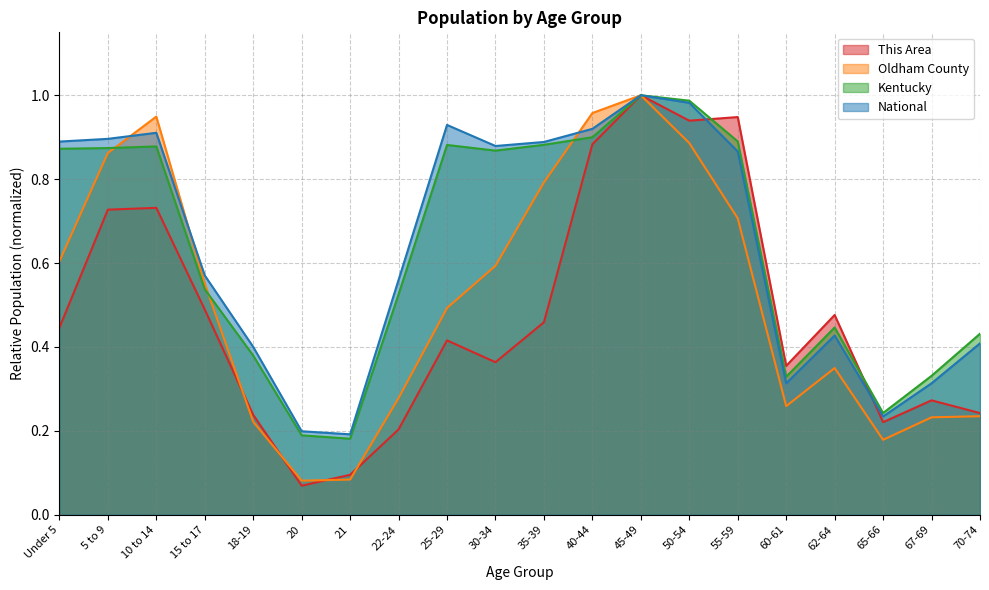

What is the difference between the maximum and minimum values in the Oldham County series?

0.9